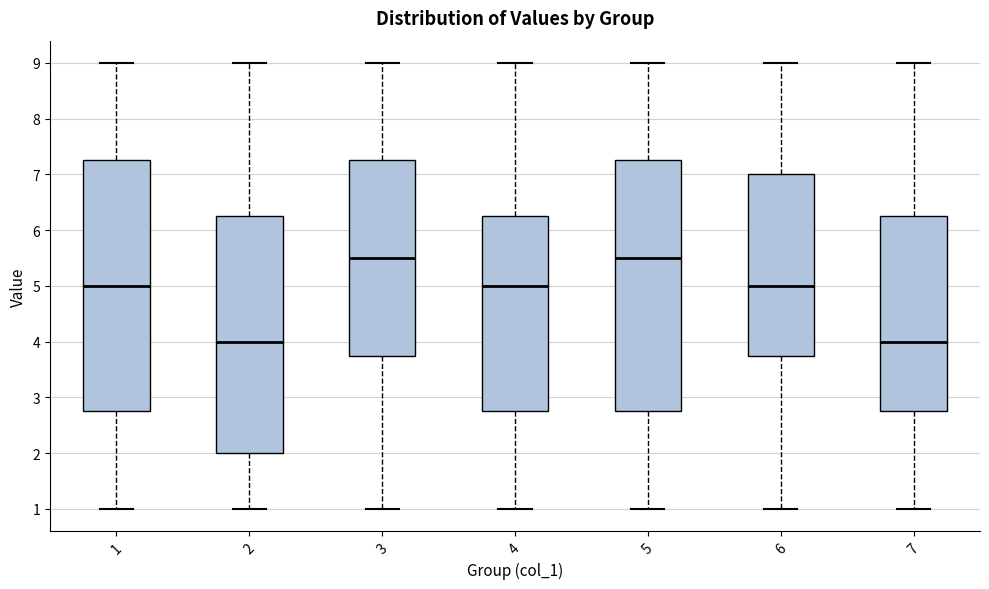

Where does the median line of the box at x = 2 sit on the y-axis? The values are not printed on the chart, so give them approximately, as read against the axis.

4.0